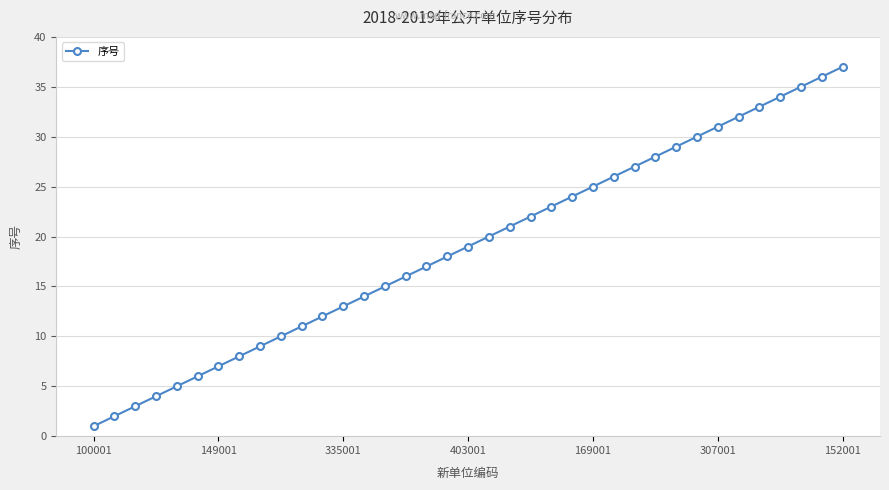

Count the number of categories in the chart.

37